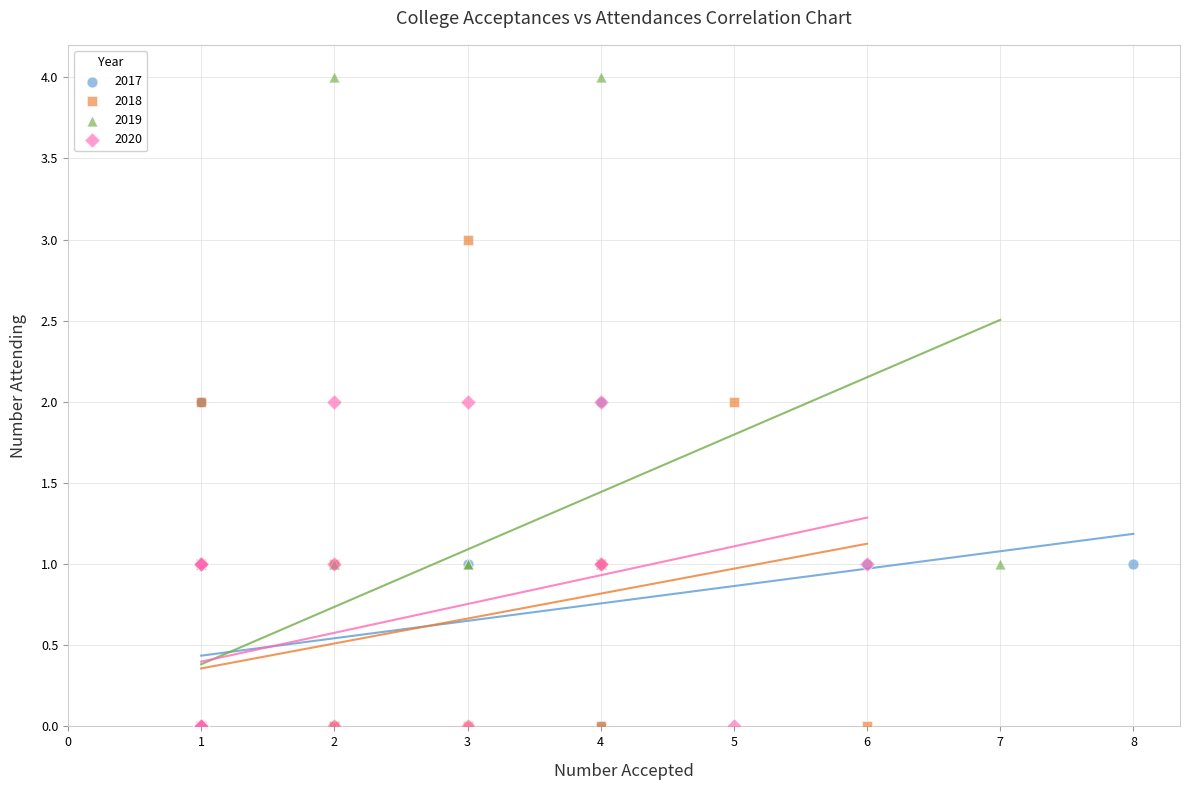

What are all the series names shown in the legend?

2017, 2018, 2019, 2020